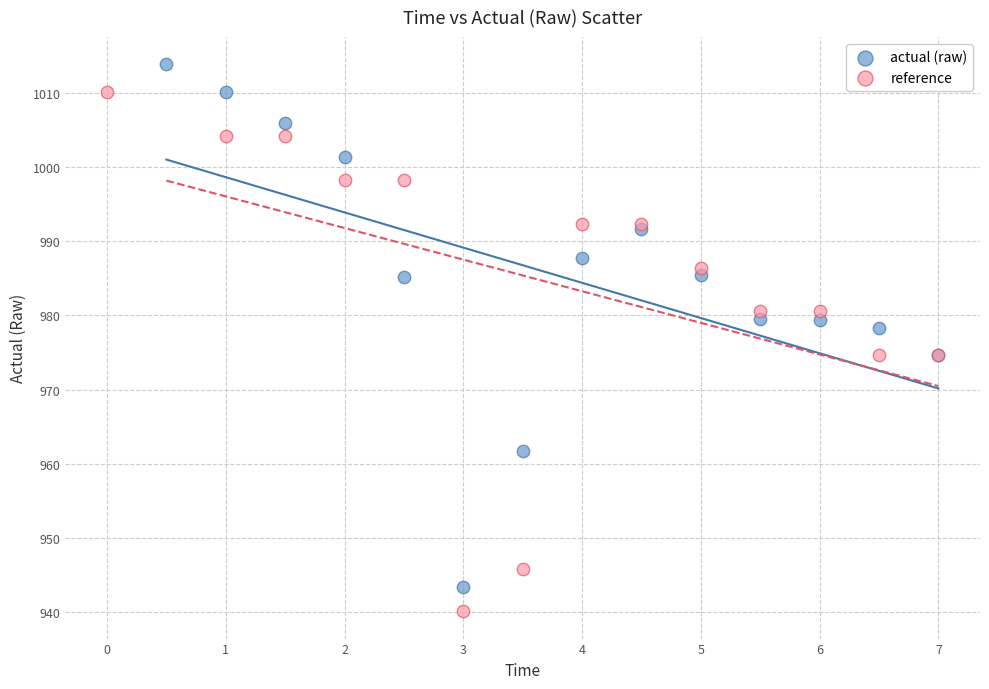

Which series reaches the maximum Y coordinate?

actual (raw)